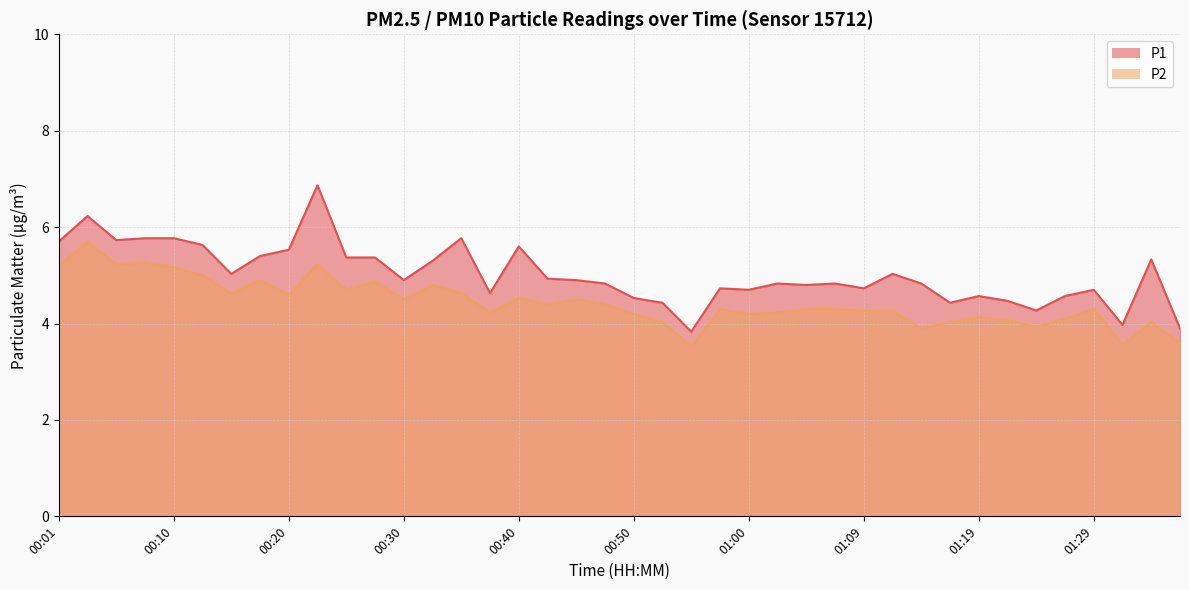

Reading left to right, list all the values displayed in this chart.

P1: 00:01=5.7	00:03=6.2	00:05=5.7	00:08=5.8	00:10=5.8	00:13=5.6	00:15=5.0	00:18=5.4	00:20=5.5	00:23=6.9	00:25=5.4	00:28=5.4	00:30=4.9	00:33=5.3	00:35=5.8	00:37=4.6	00:40=5.6	00:42=4.9	00:45=4.9	00:47=4.8	00:50=4.5	00:52=4.4	00:55=3.8	00:57=4.7	01:00=4.7	01:02=4.8	01:05=4.8	01:07=4.8	01:09=4.7	01:12=5.0	01:14=4.8	01:17=4.4	01:19=4.6	01:22=4.5	01:25=4.3	01:27=4.6	01:29=4.7	01:32=4.0	01:34=5.3	01:37=3.9
P2: 00:01=5.2	00:03=5.7	00:05=5.2	00:08=5.3	00:10=5.2	00:13=5.0	00:15=4.6	00:18=4.9	00:20=4.6	00:23=5.2	00:25=4.7	00:28=4.9	00:30=4.5	00:33=4.8	00:35=4.6	00:37=4.2	00:40=4.5	00:42=4.4	00:45=4.5	00:47=4.4	00:50=4.2	00:52=4.0	00:55=3.5	00:57=4.3	01:00=4.2	01:02=4.2	01:05=4.3	01:07=4.3	01:09=4.3	01:12=4.3	01:14=3.9	01:17=4.0	01:19=4.1	01:22=4.1	01:25=3.9	01:27=4.1	01:29=4.3	01:32=3.6	01:34=4.0	01:37=3.6